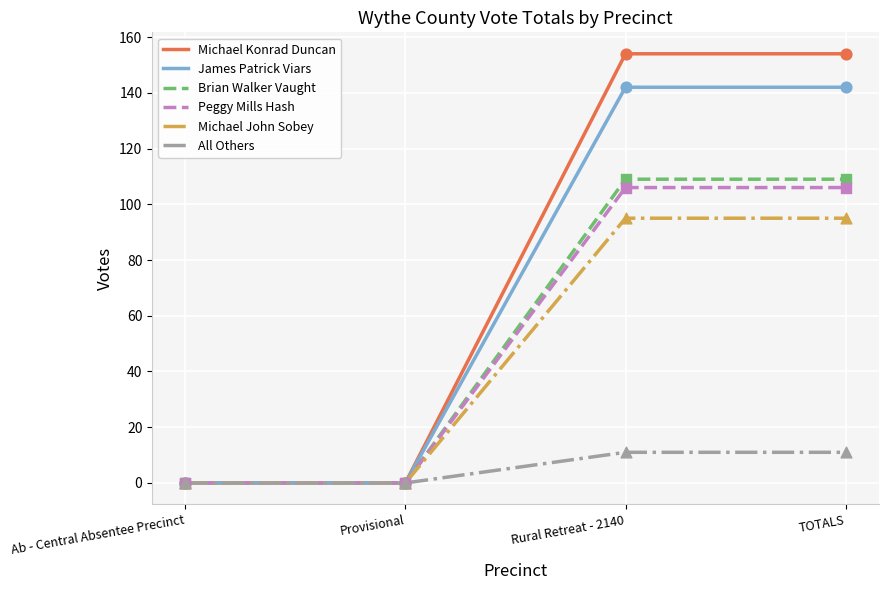

Which series has the largest total across all categories?

Michael Konrad Duncan